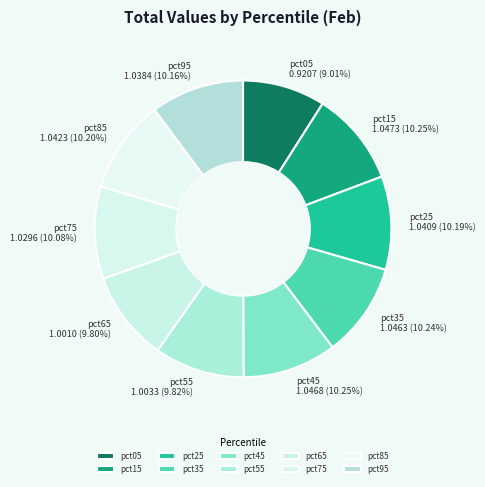

To the nearest percent, what is the difference between the largest and smallest slice percentages?

1%